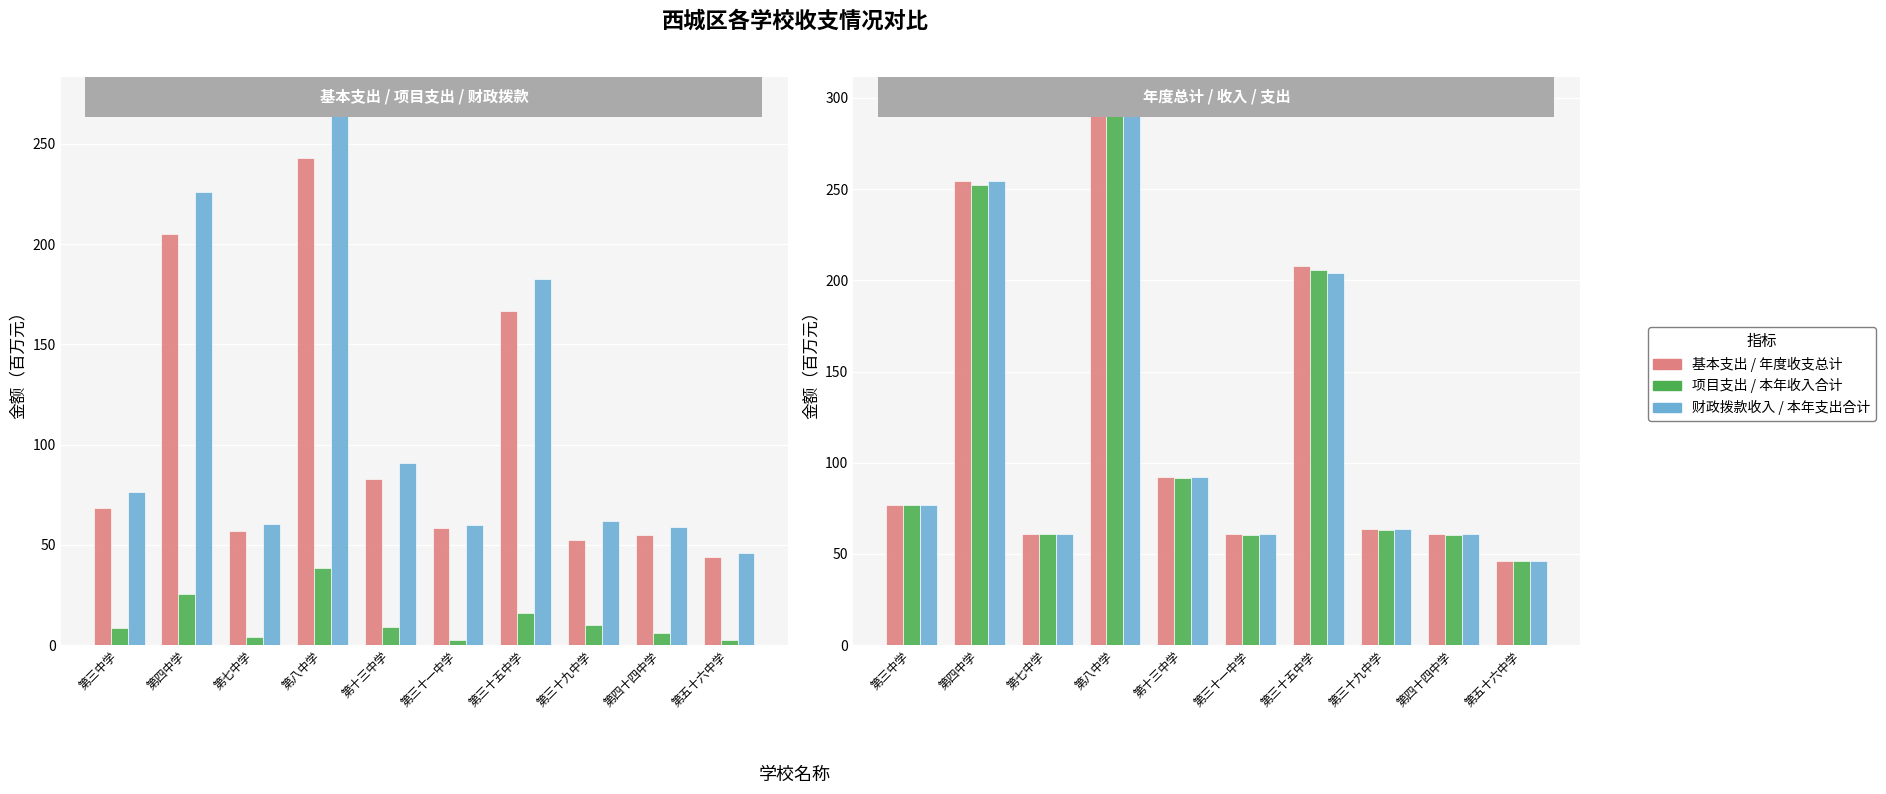

What is the average value of the 财政拨款收入 series?

113.3